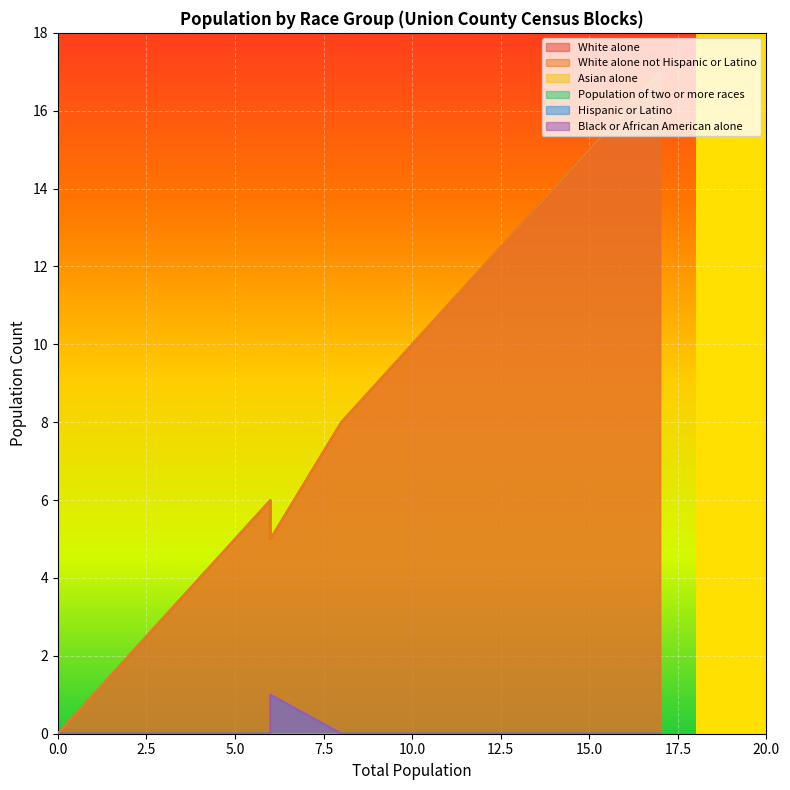

Which series has the largest range (max minus min)?

White alone